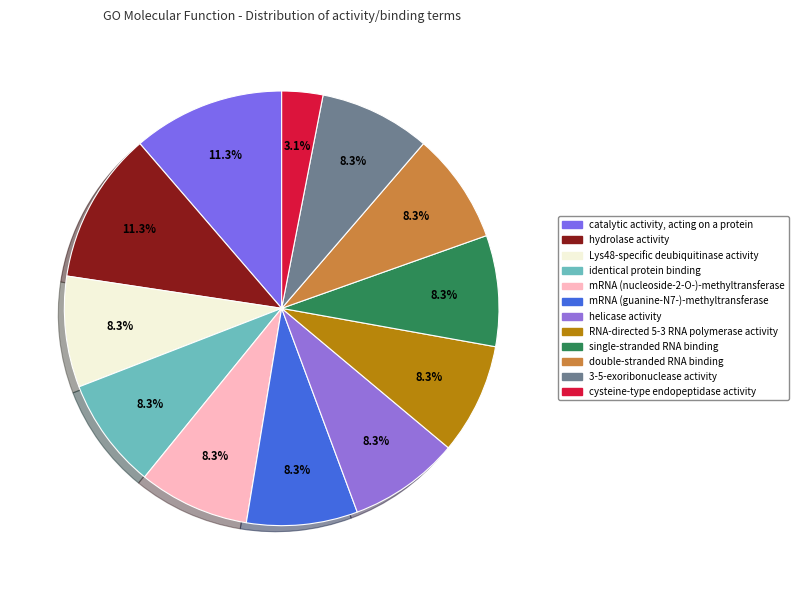

Is there a majority slice in this chart?

No